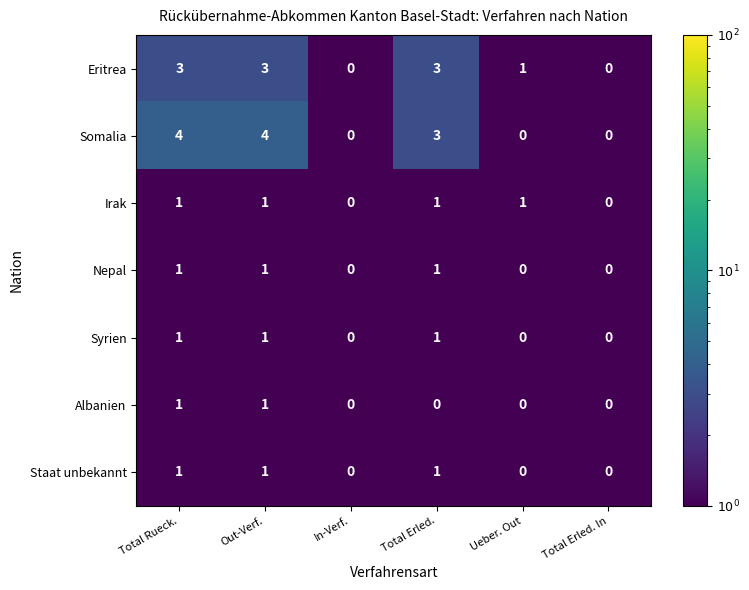

What is the total value across all series at Total Erled.?

10